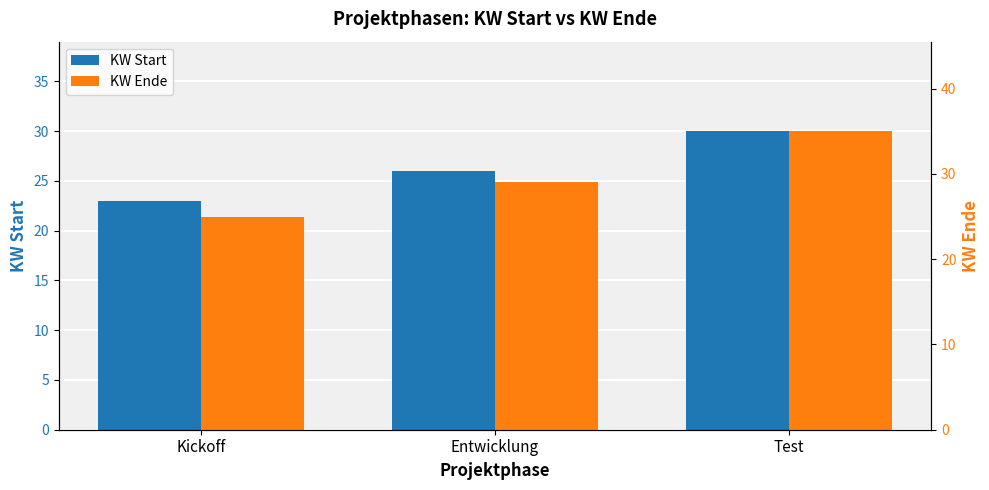

What is the sum of the KW Ende values at Entwicklung and Kickoff?

54